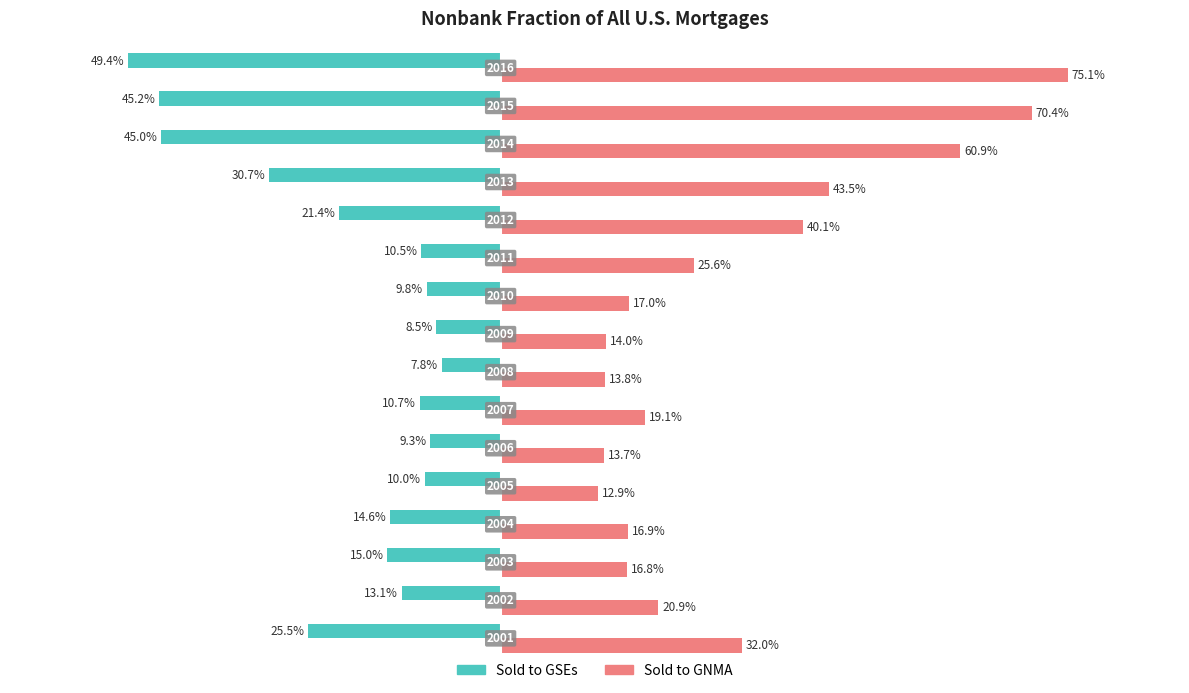

Which series has the widest spread of values?

Sold to GNMA